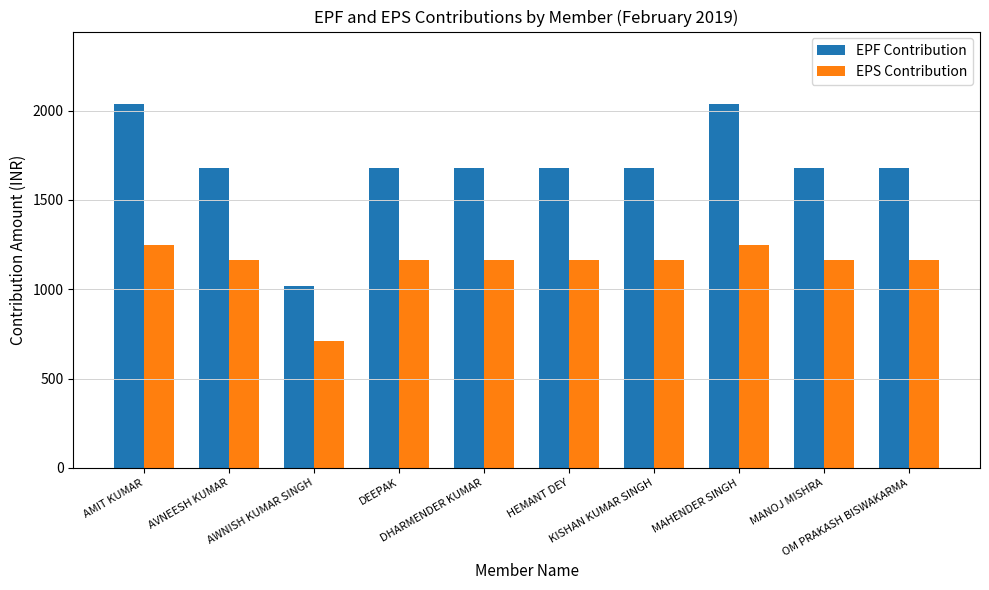

What is the value of the EPF Contribution bar at the 3rd from the left?

1020